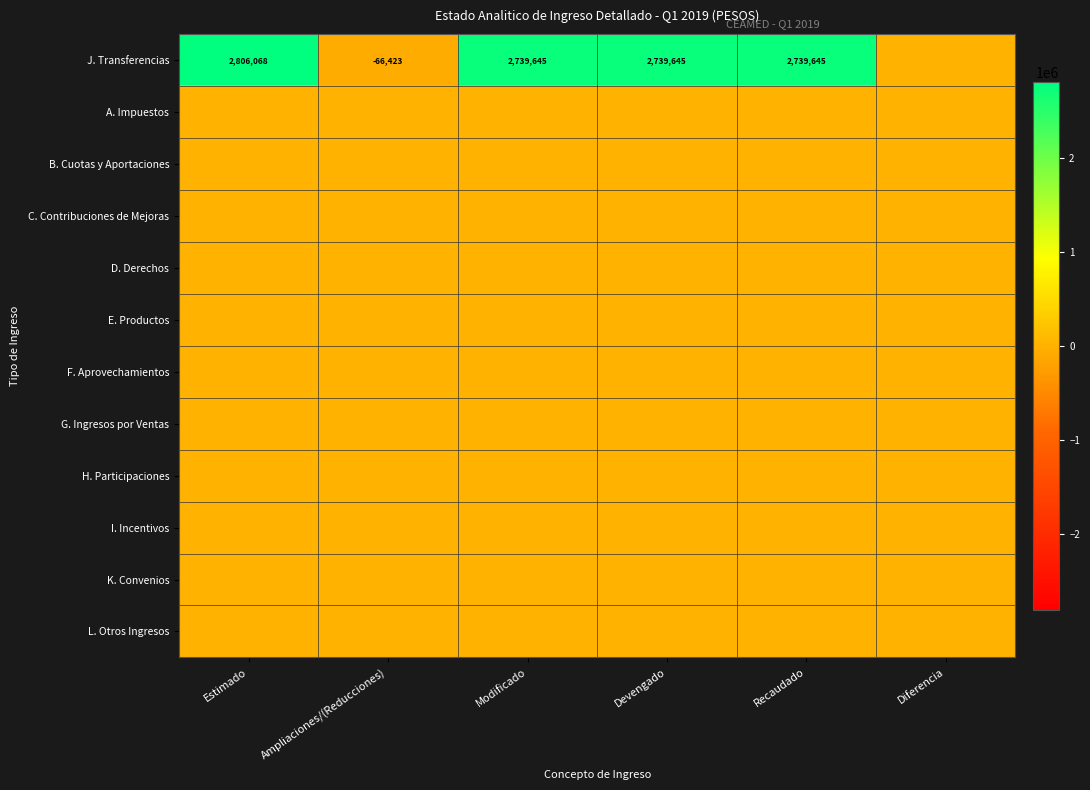

Rank the series at Diferencia from highest to lowest value.

J. Transferencias, A. Impuestos, B. Cuotas y Aportaciones, C. Contribuciones de Mejoras, D. Derechos, E. Productos, F. Aprovechamientos, G. Ingresos por Ventas, H. Participaciones, I. Incentivos, K. Convenios, L. Otros Ingresos